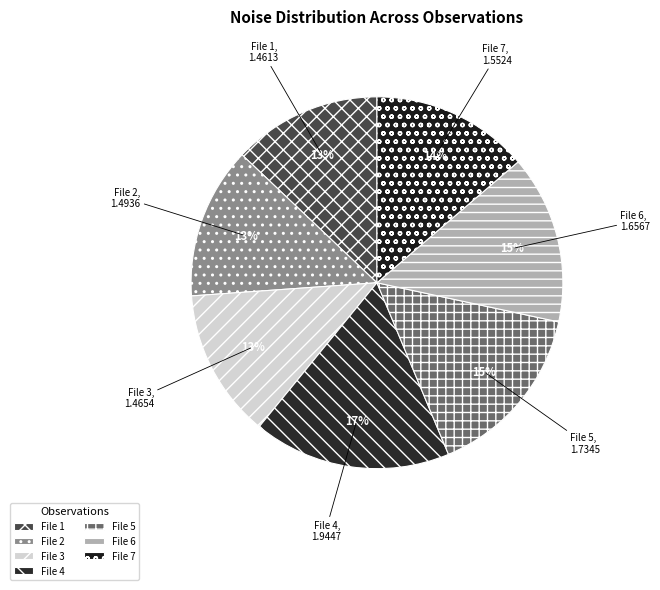

Is there a majority slice in this chart?

No